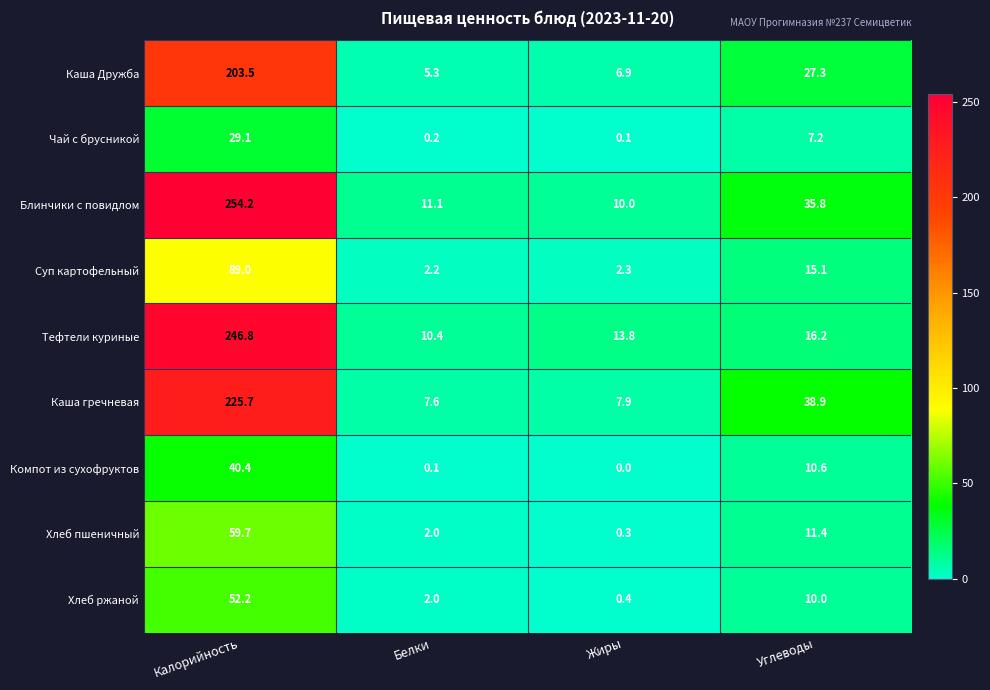

What is the average value of the Каша гречневая series?

70.0